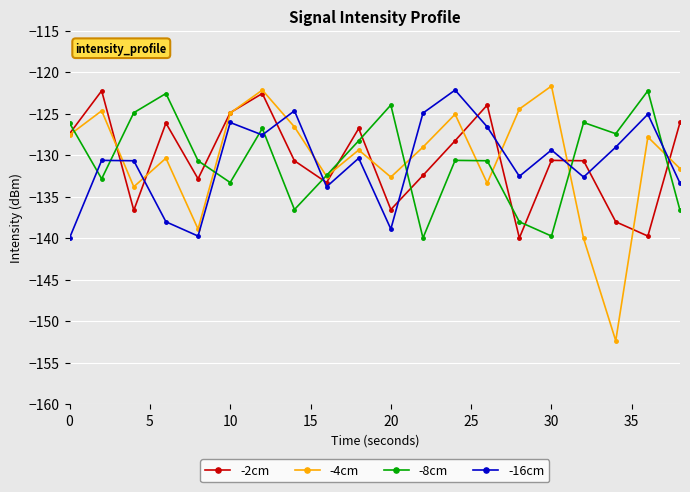

What is the minimum value shown in the chart?

-152.4